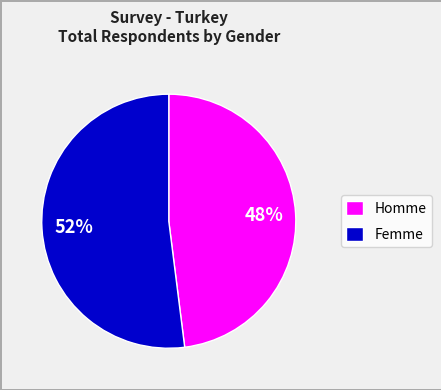

To the nearest percent, what is the difference between the Homme and Femme slice percentages?

4%